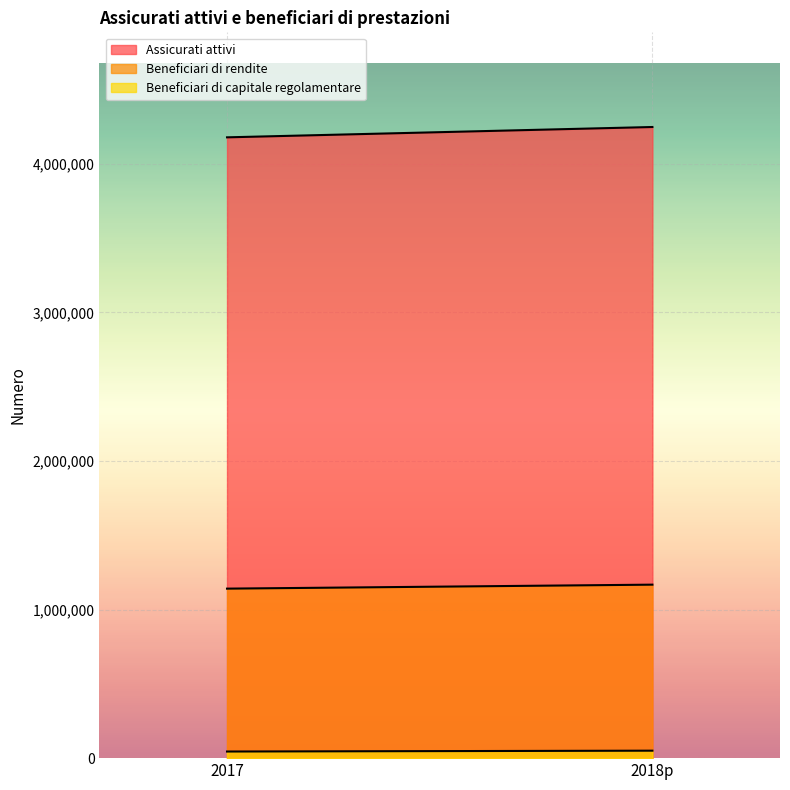

How many categories are shown in the chart?

2